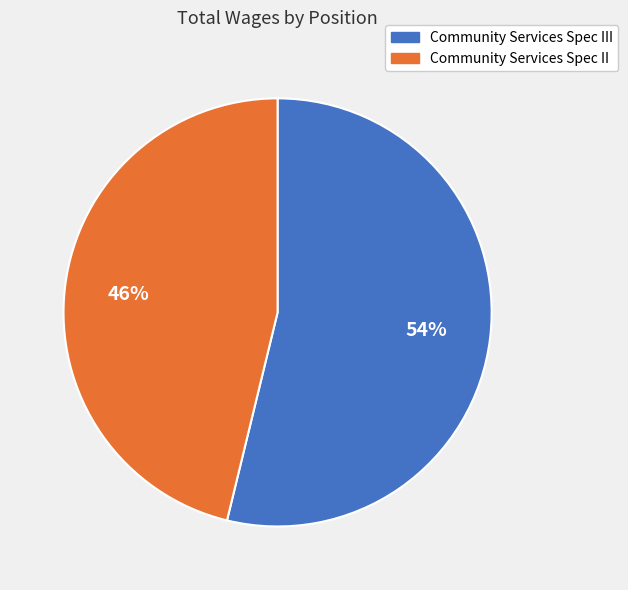

Which slice is the smallest?

Community Services Spec II